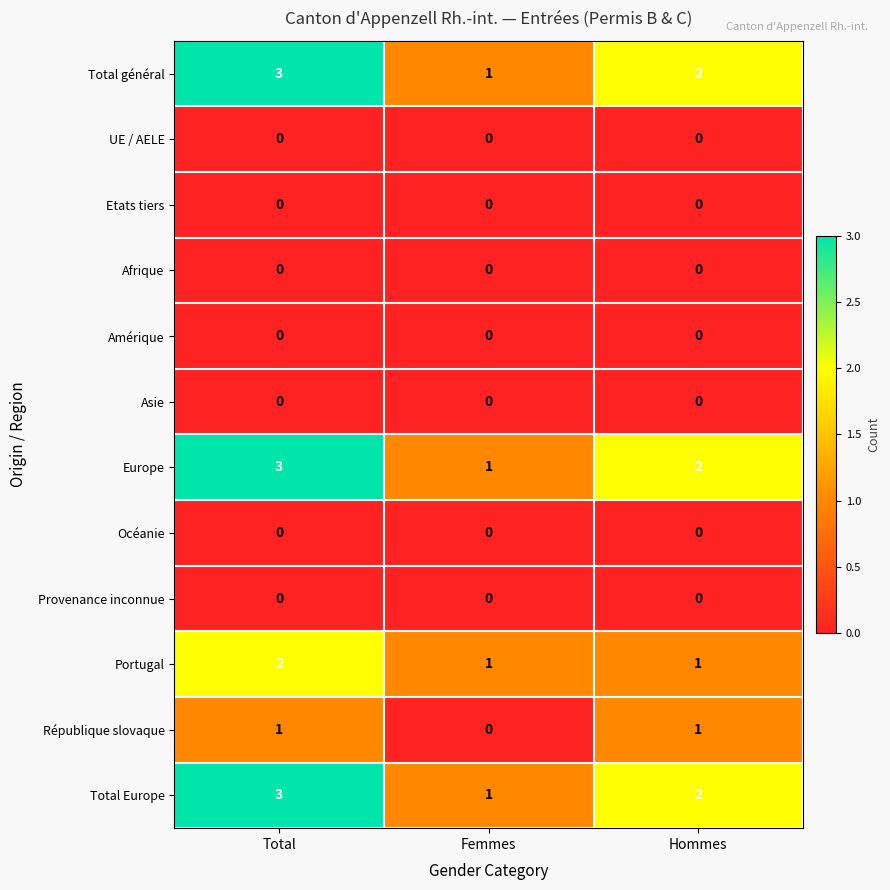

Is it true that UE / AELE equals 0 at Total?

True